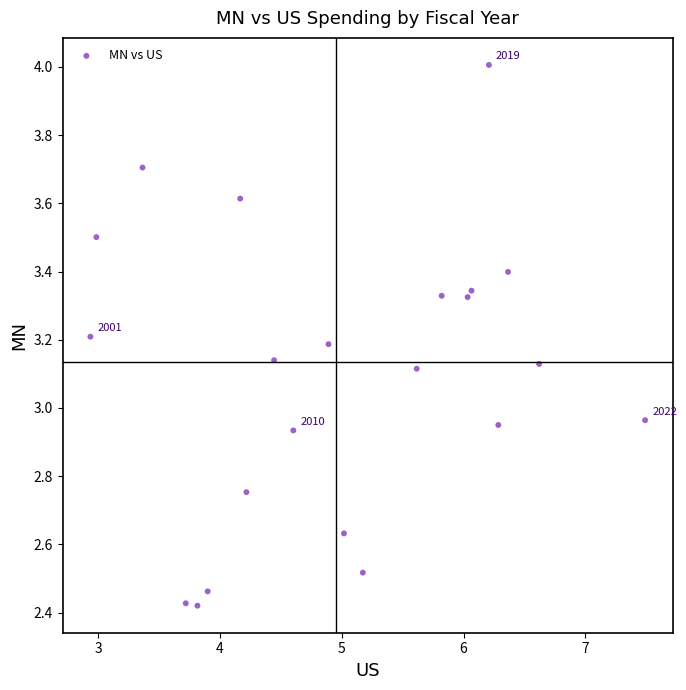

What is the range of X values (max minus min)?

4.6